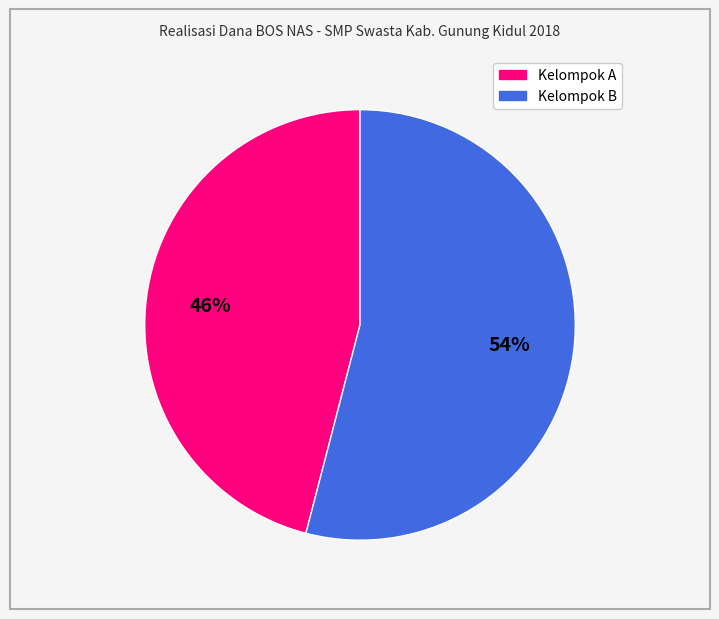

Does any single category account for the majority?

Yes